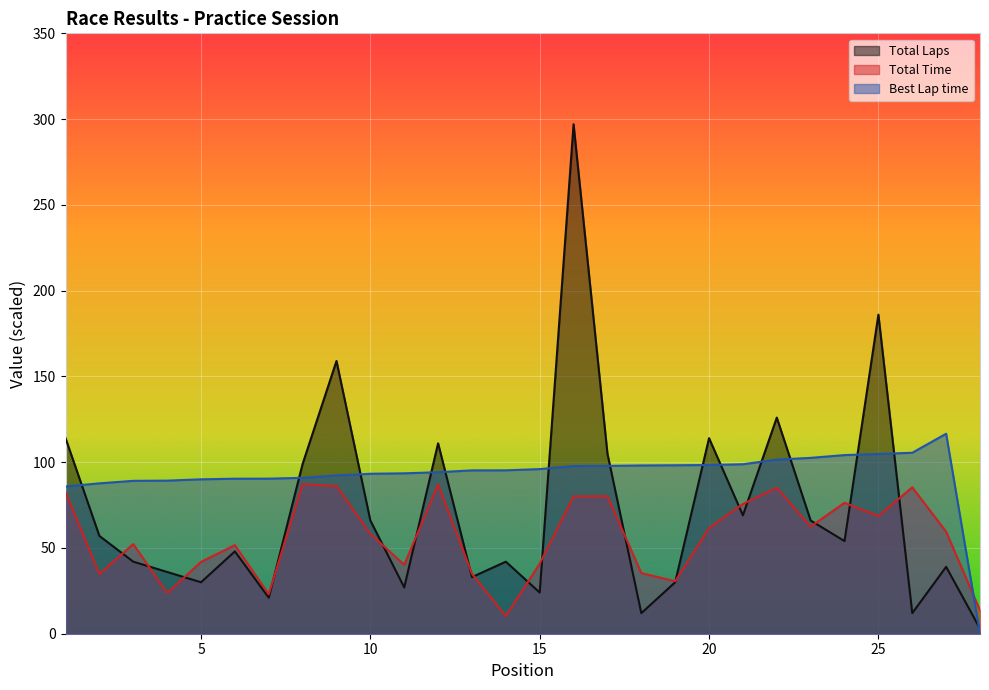

At which category does Total Time reach its first local peak?

3